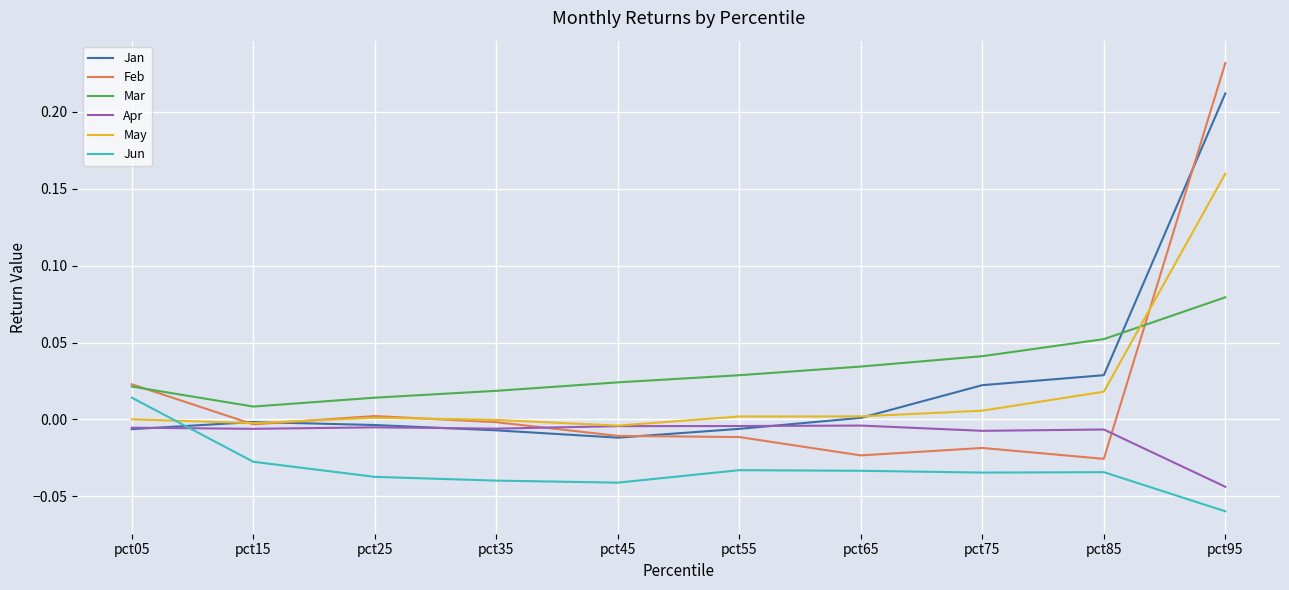

Is the value of May at pct65 greater than the value of Mar at pct55?

No